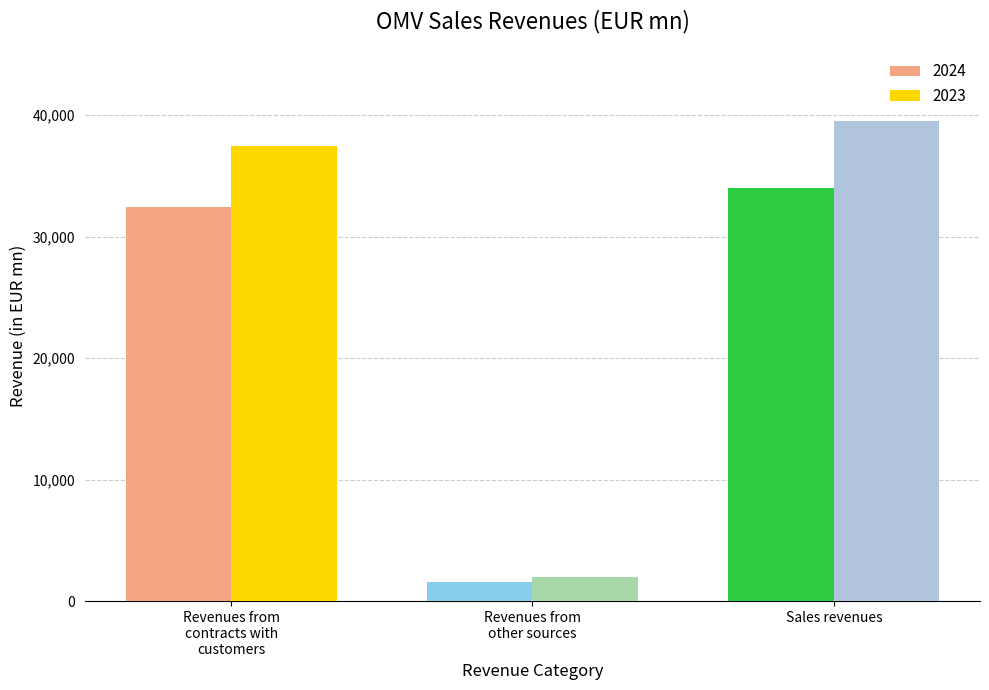

Count the number of categories in the chart.

3